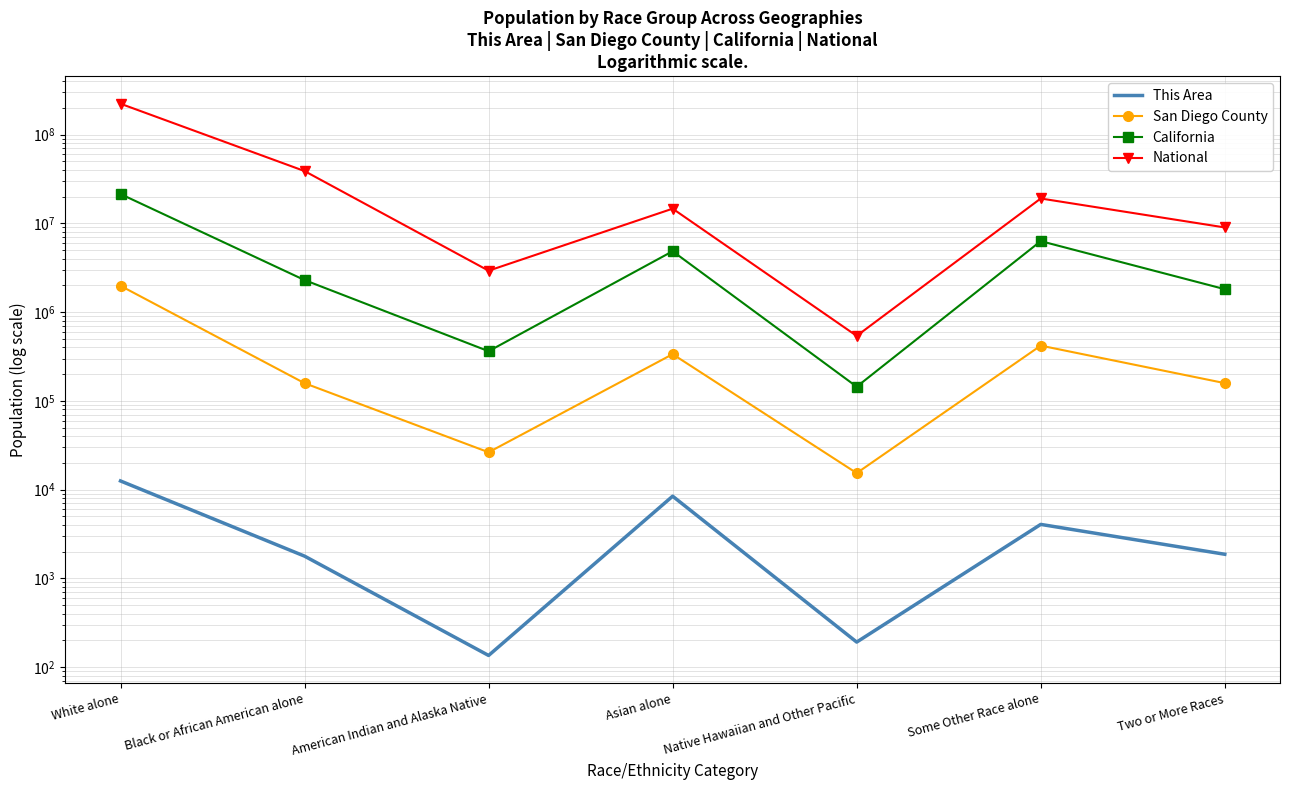

What is the difference between the National values at Asian alone and White alone?

208879013